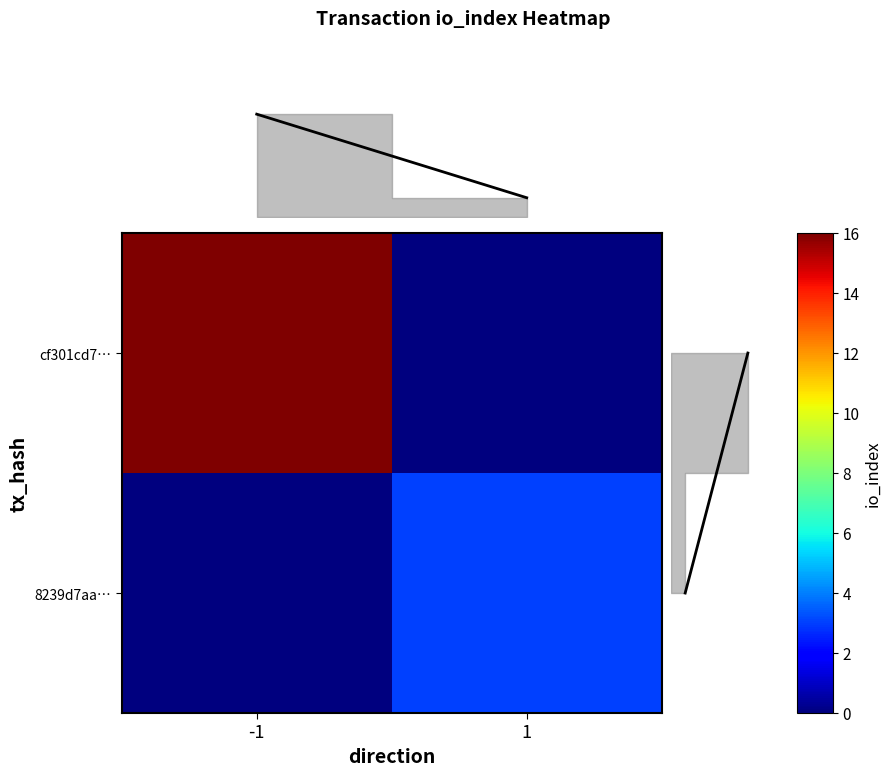

Is it true that 8239d7aa… equals 2 at 1?

False